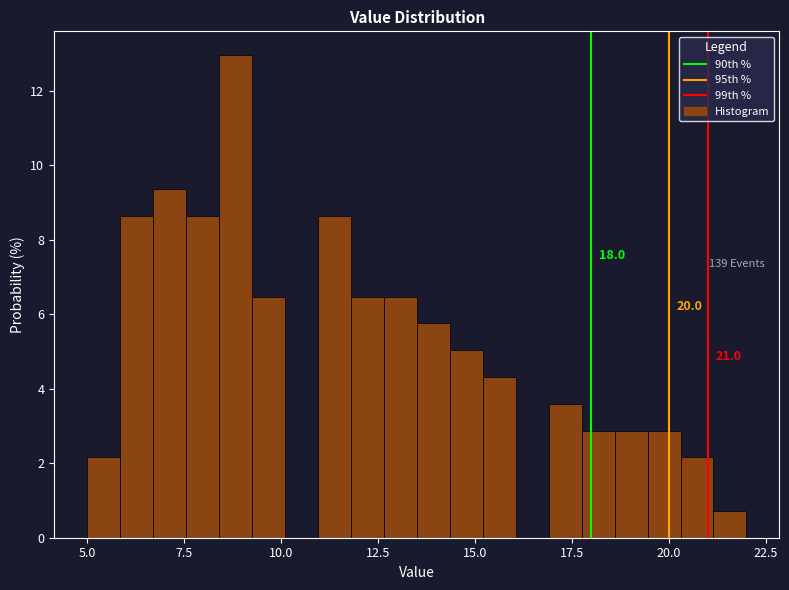

Read against the x-axis, roughly where is the centre of the tallest bar?

9.0